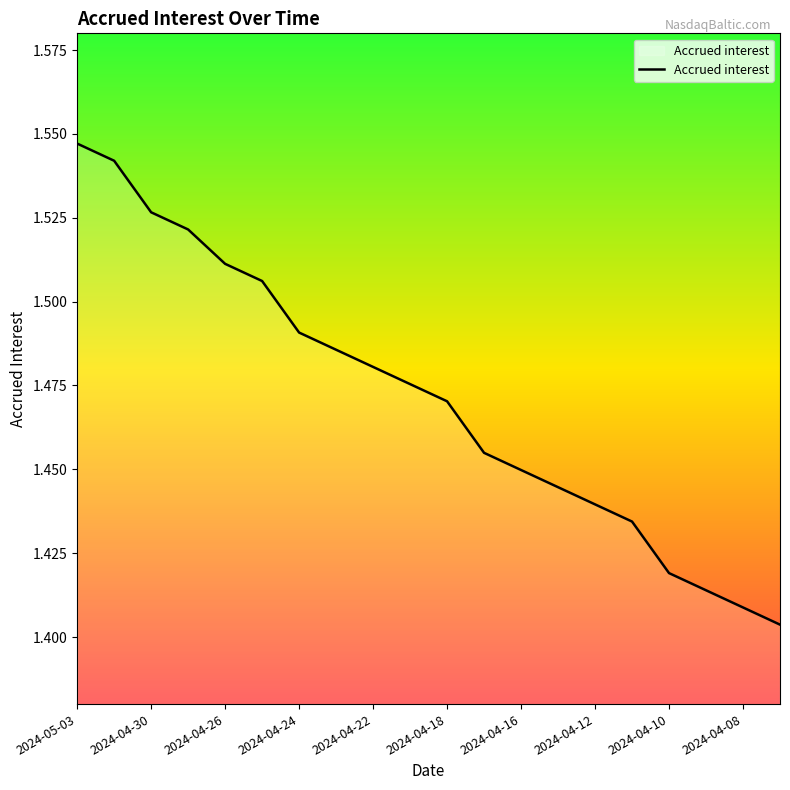

How many lines are shown in the chart?

1